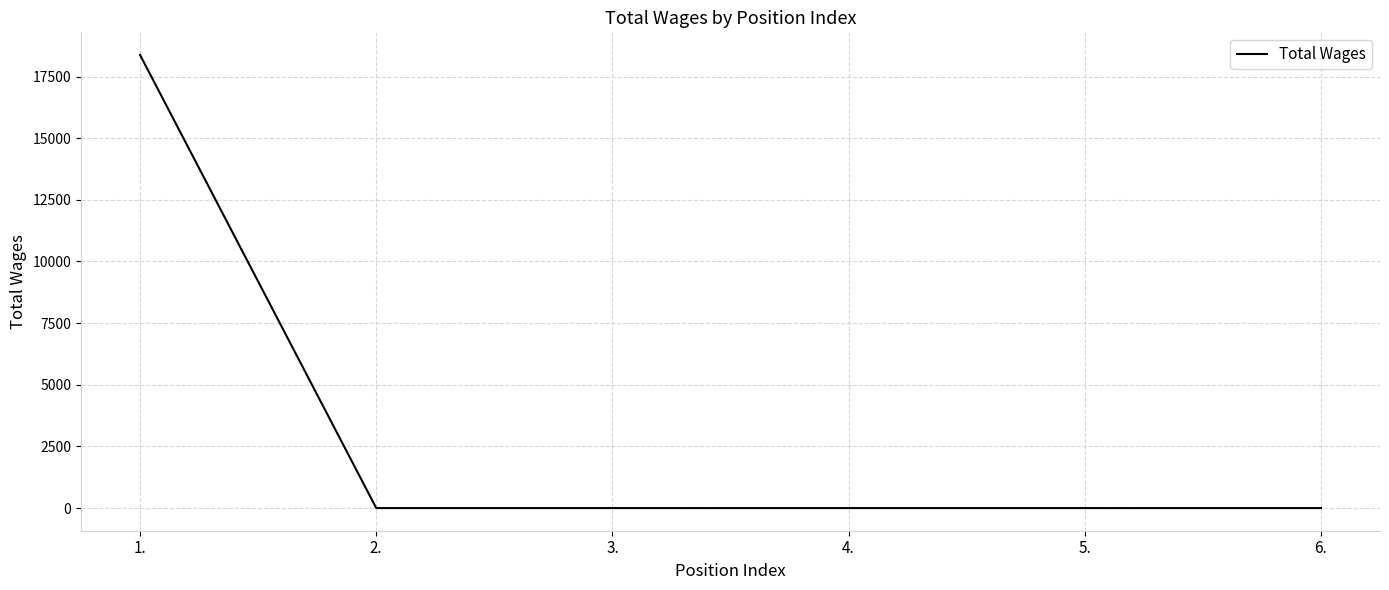

Reading left to right, list all the values displayed in this chart.

1.=18374	2.=0	3.=0	4.=0	5.=0	6.=0